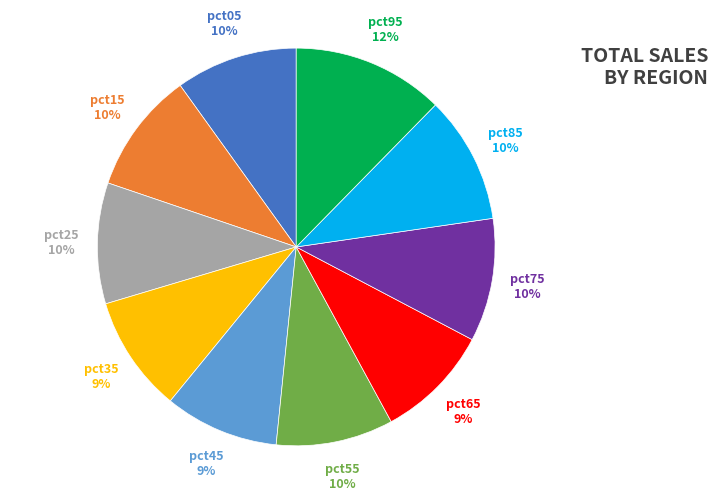

Is it true that pct25 is 10% of the pie?

True